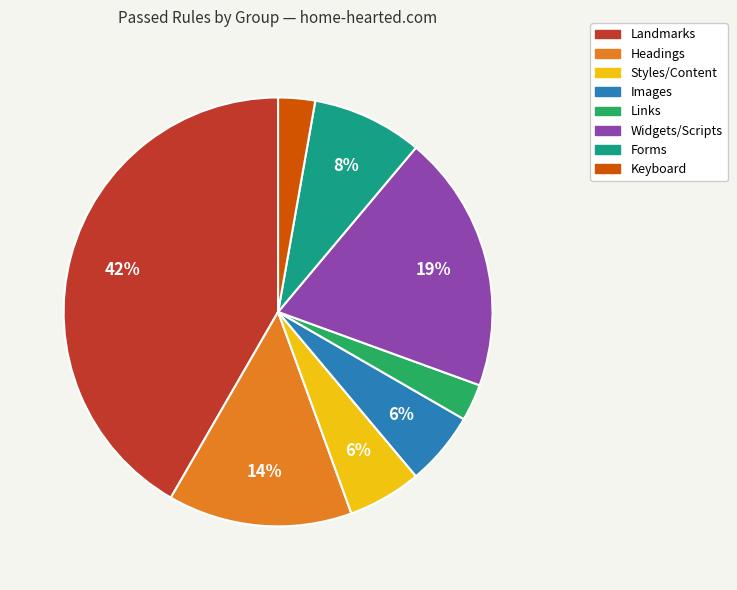

Does Landmarks represent more than half of the total?

No